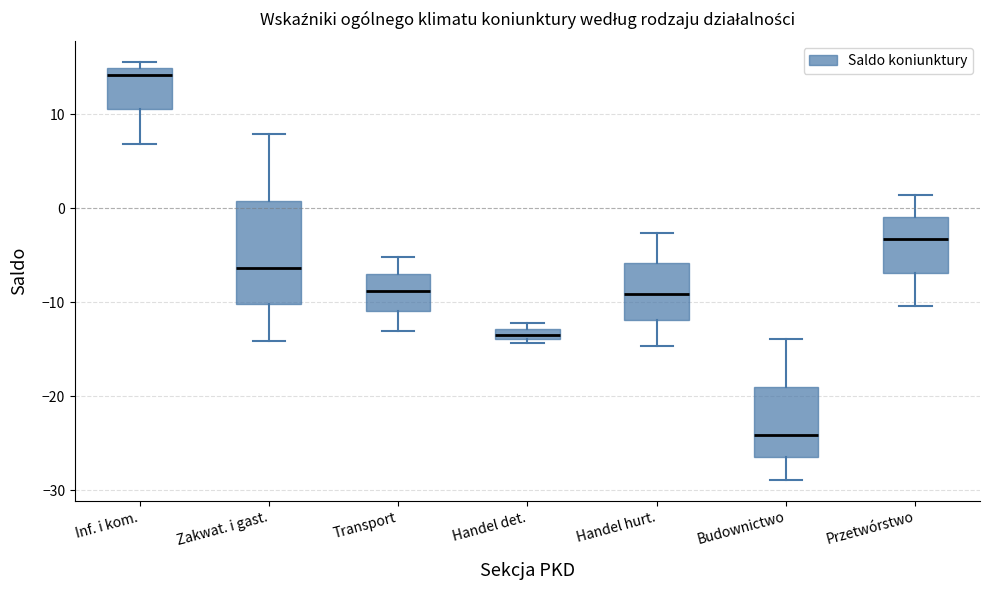

Comparing the boxes themselves (not the whiskers), which one is the tallest?

Zakwat. i gast.